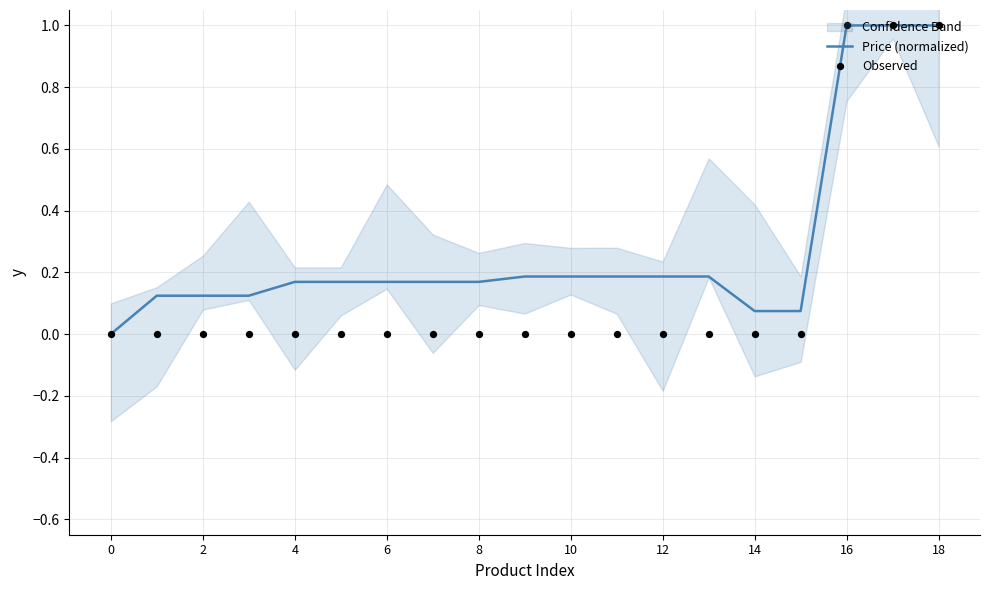

At which category is the sum across all series the highest?

16